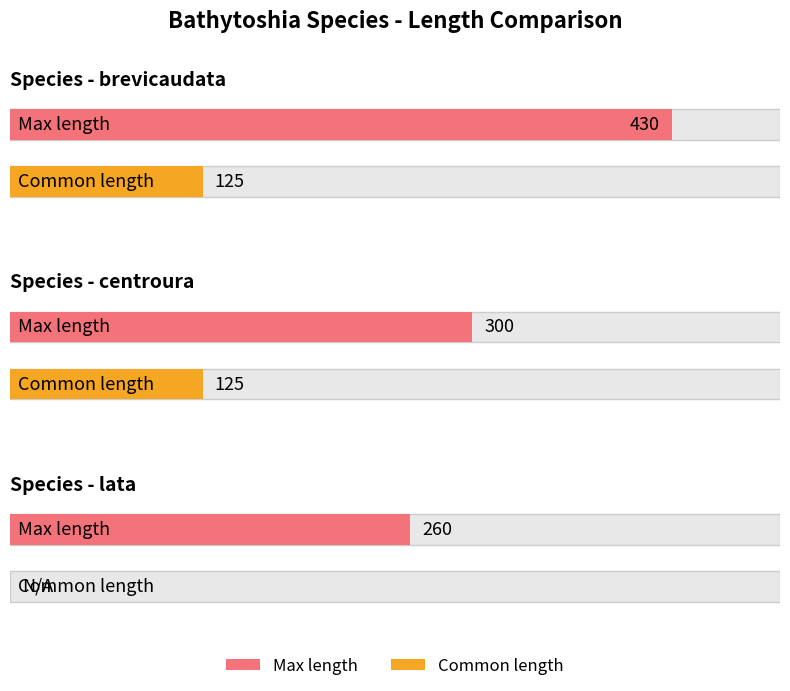

What is the sum of all Max length values?

990